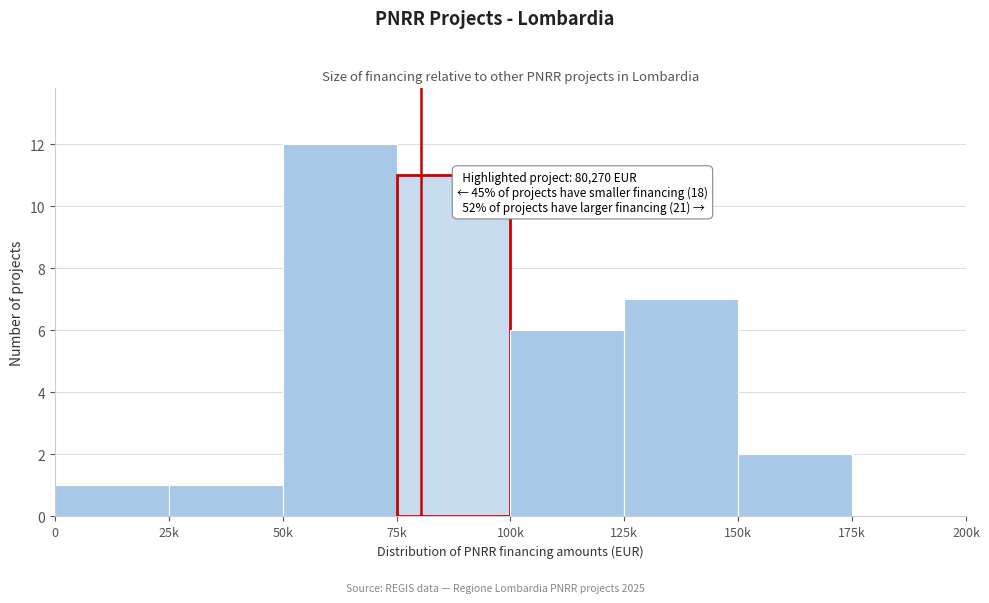

Reading right to left, extract all data points from this chart.

175k=0	150k=2	125k=7	100k=6	75k=11	50k=12	25k=1	0=1